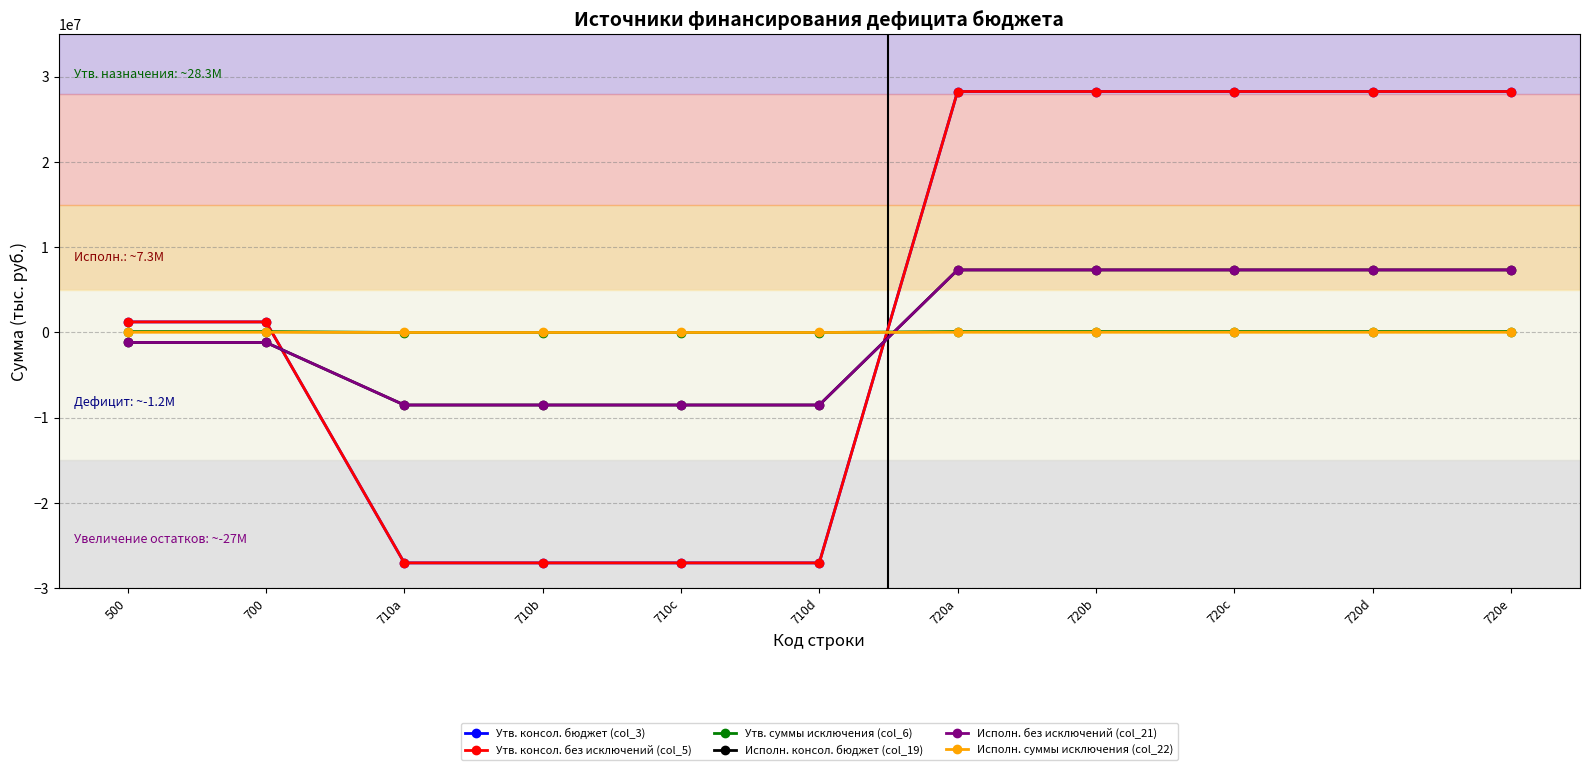

What value does the Утв. консол. без исключений (col_5) series have at 720d?

28266699.5